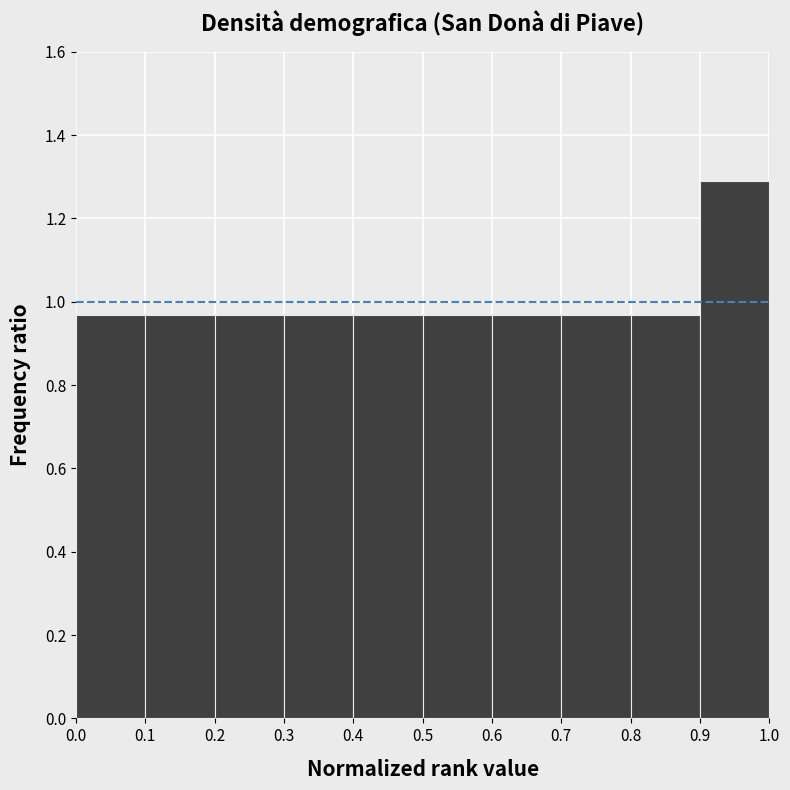

Reading left to right, transcribe this chart: for each bar, give the range it covers on the x-axis and its height. The values are not printed on the chart, so give them approximately, as read against the axis.

0.0 to 0.1: 0.96
0.1 to 0.2: 0.96
0.2 to 0.3: 0.96
0.3 to 0.4: 0.96
0.4 to 0.5: 0.96
0.5 to 0.6: 0.96
0.6 to 0.7: 0.96
0.7 to 0.8: 0.96
0.8 to 0.9: 0.96
0.9 to 1.0: 1.30